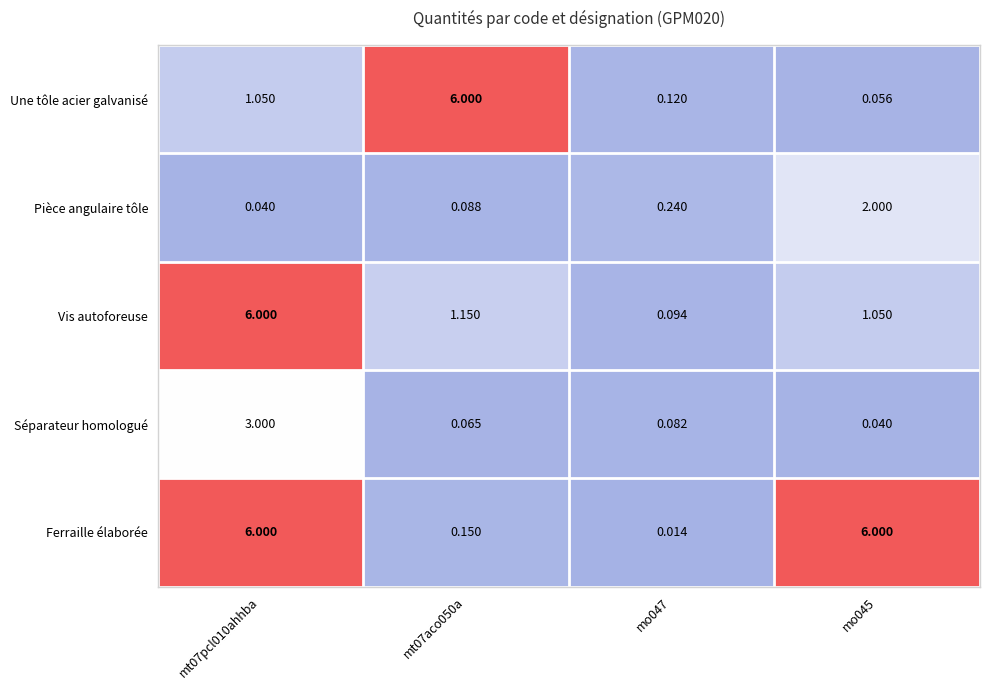

Is the value of Séparateur homologué at mo047 greater than the value of Pièce angulaire tôle at mo047?

No